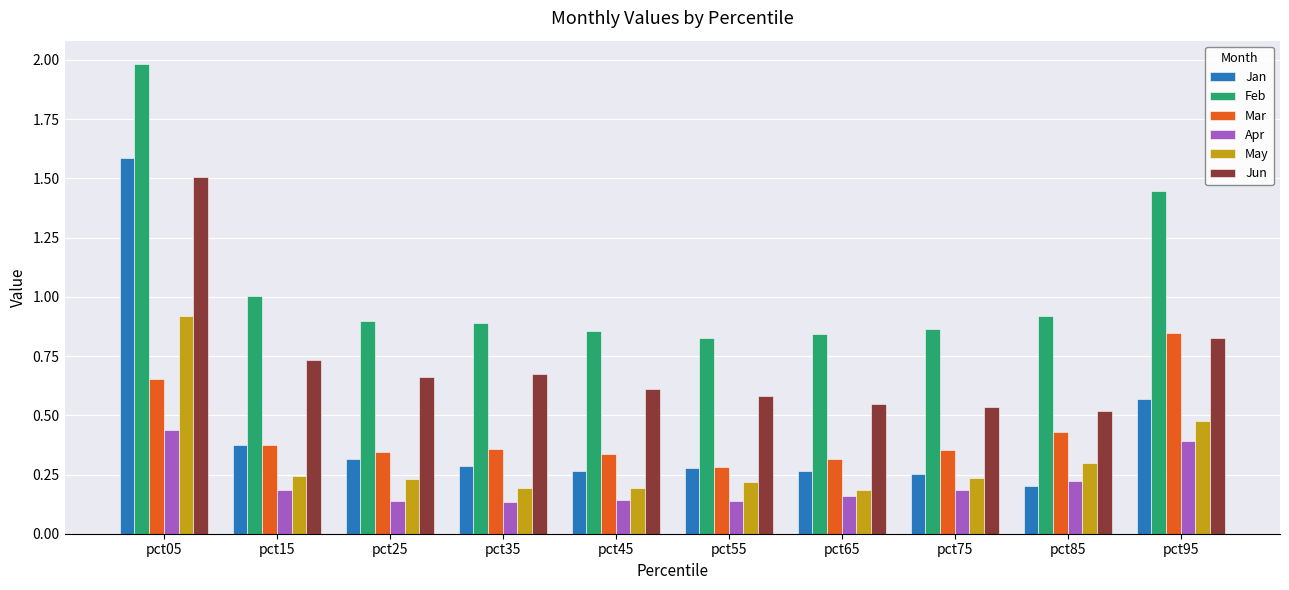

The Jun series shows 0.5 at pct65. True or false?

True